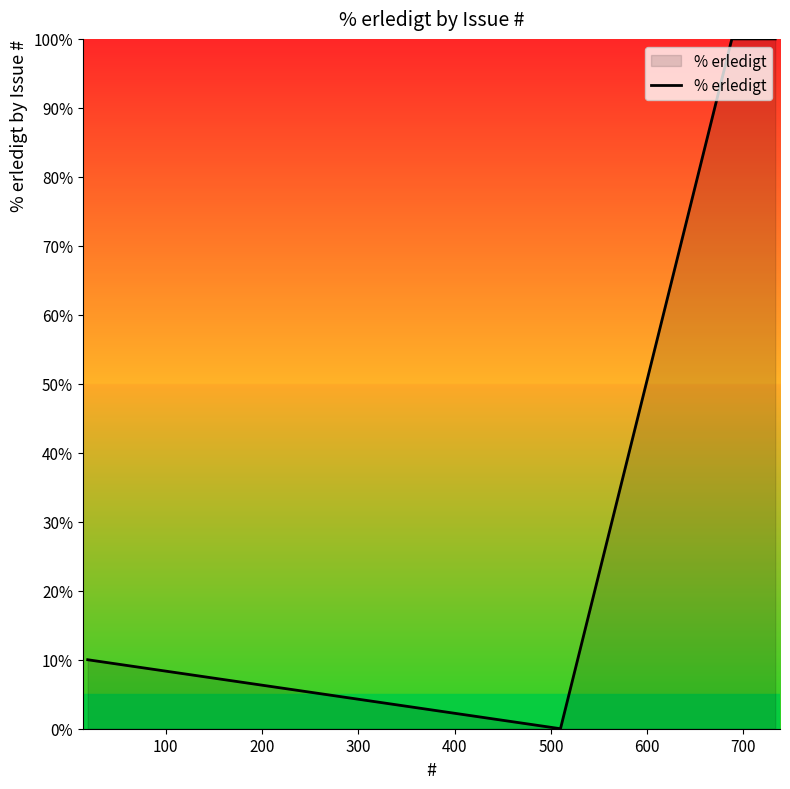

Reading left to right, transcribe all the data shown in this chart.

10	0	100	100	100	100	100	100	100	100	100	100	100	100	100